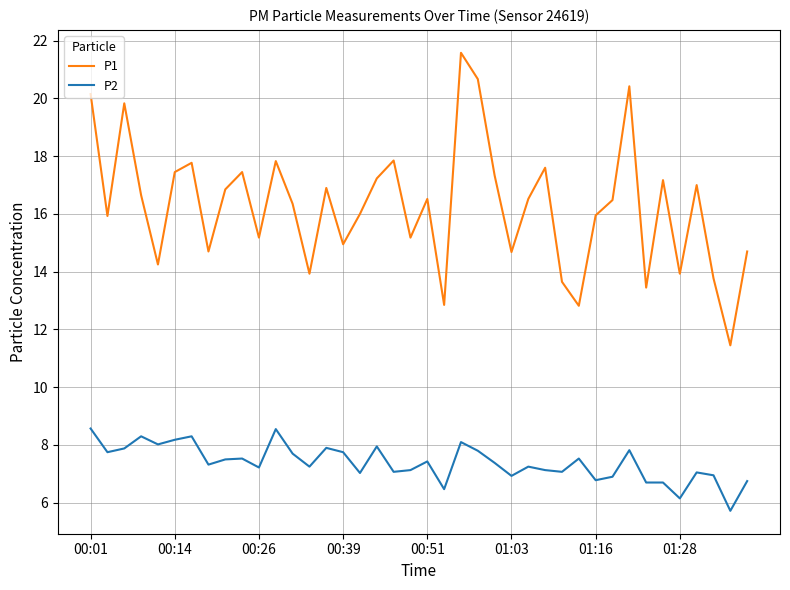

Which series has the widest spread of values?

P1